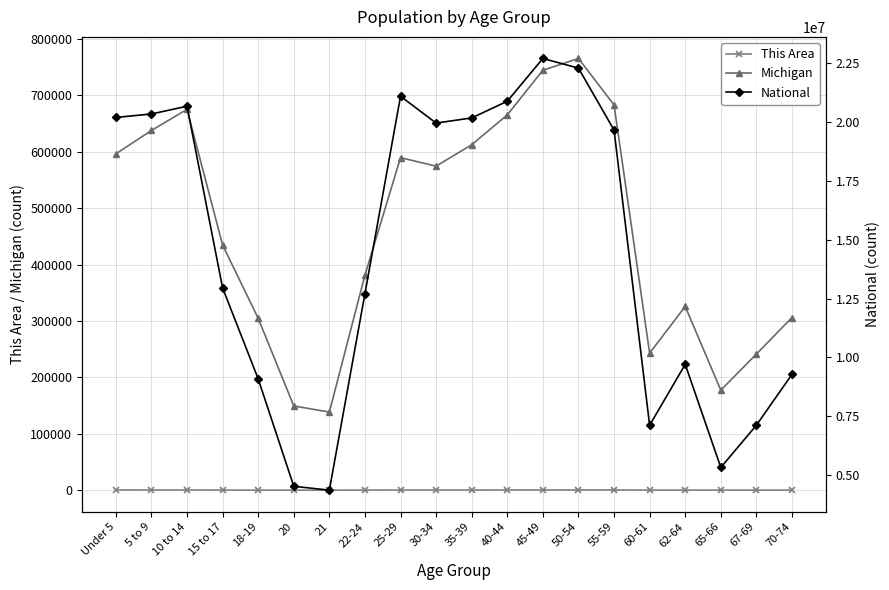

List the labels in order of National value, largest first.

45-49, 50-54, 25-29, 40-44, 10 to 14, 5 to 9, Under 5, 35-39, 30-34, 55-59, 15 to 17, 22-24, 62-64, 70-74, 18-19, 67-69, 60-61, 65-66, 20, 21